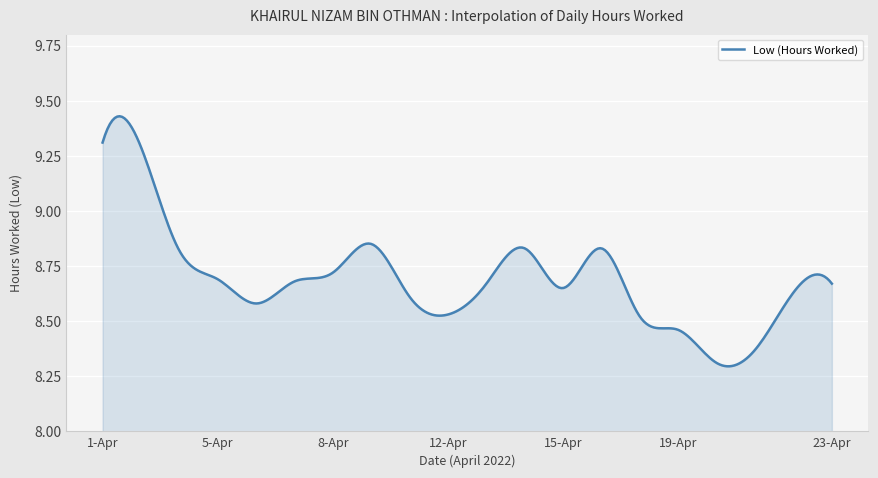

Does the chart have visible grid lines?

Yes